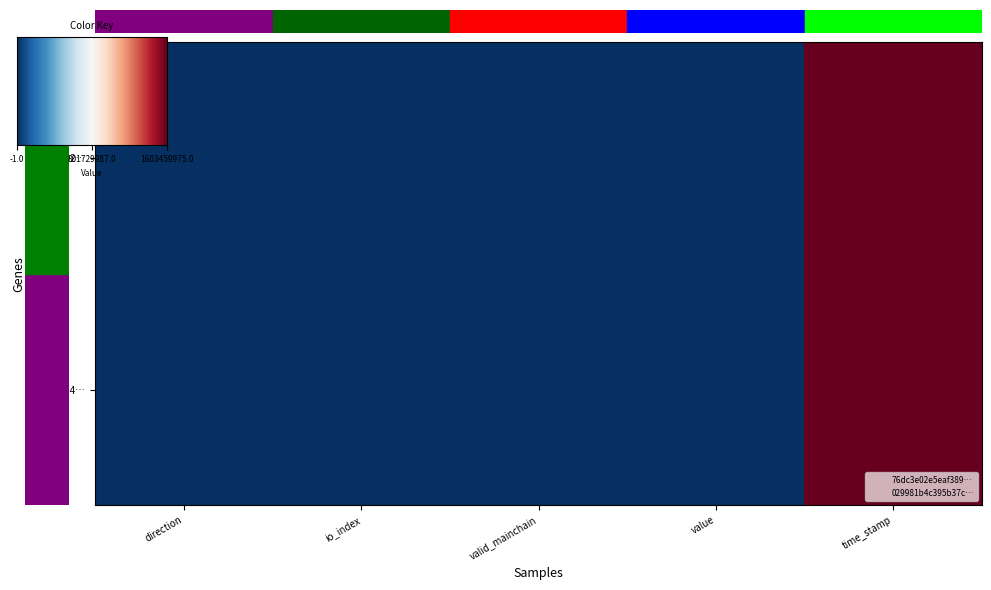

Which has a higher value, valid_mainchain or direction?

valid_mainchain